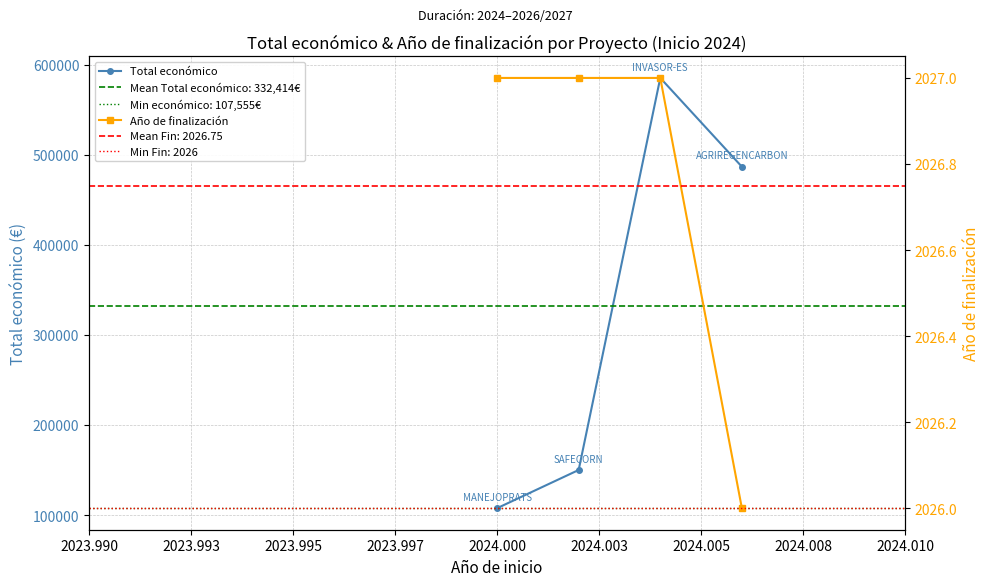

What is the average value of the Año de finalización series?

2027